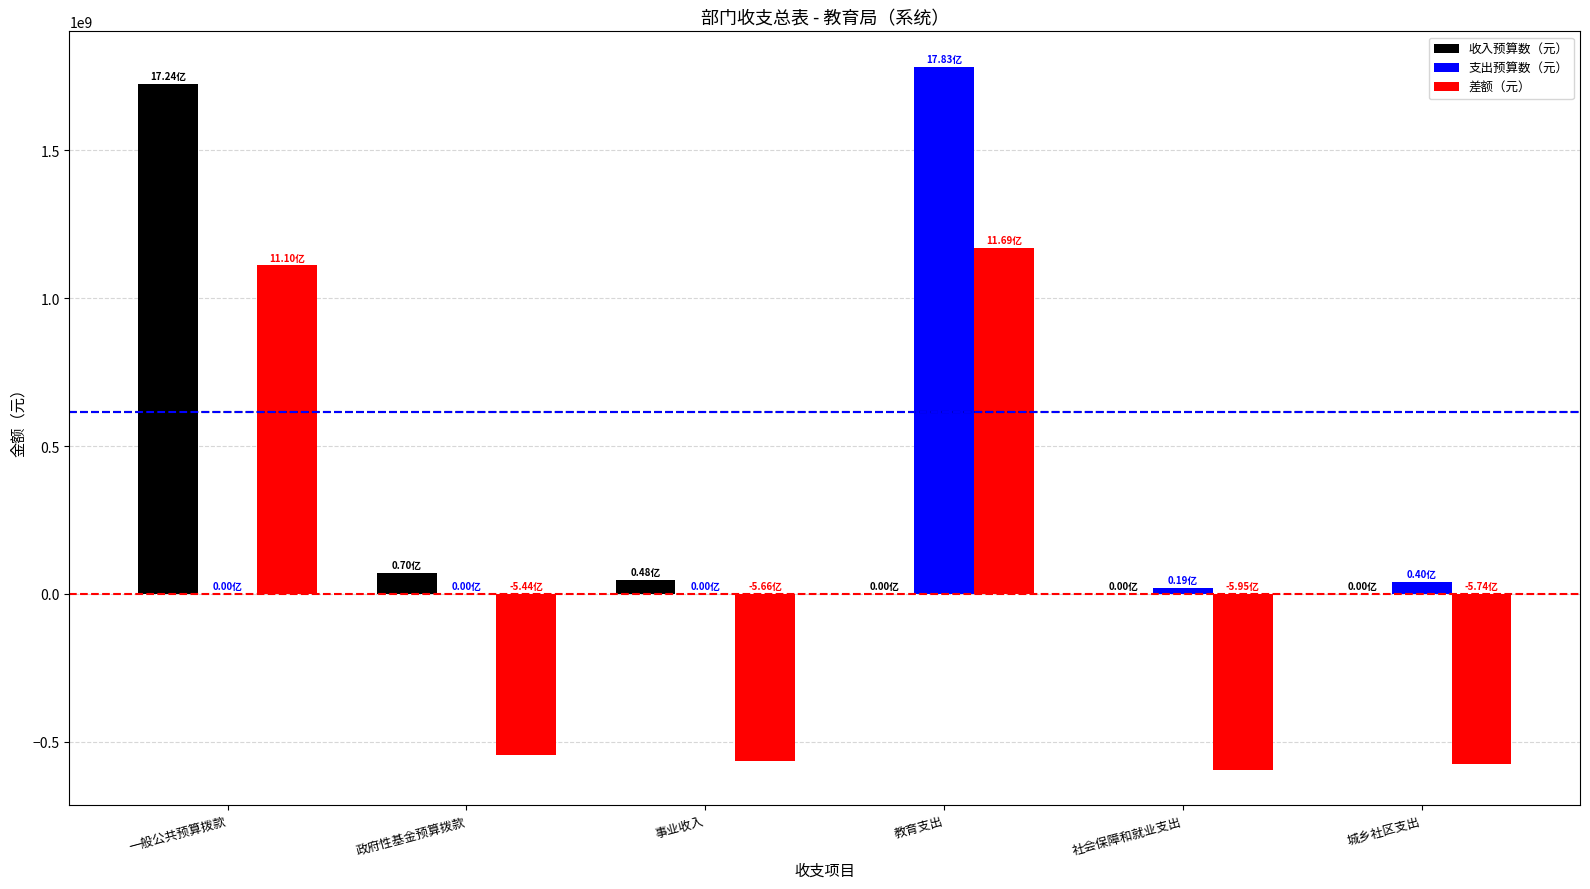

What is the sum of all 收入预算数（元） values?

1842067615.0